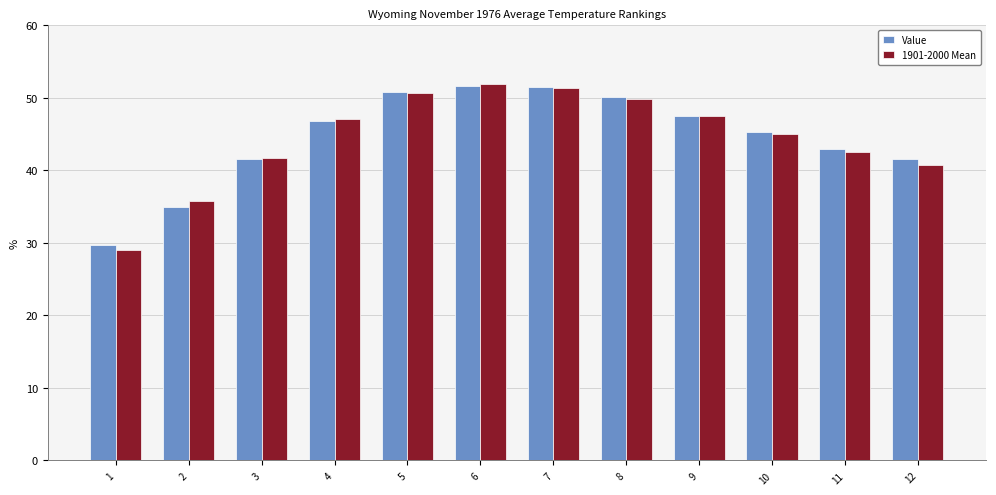

How many values in the Value series are below 46?

6